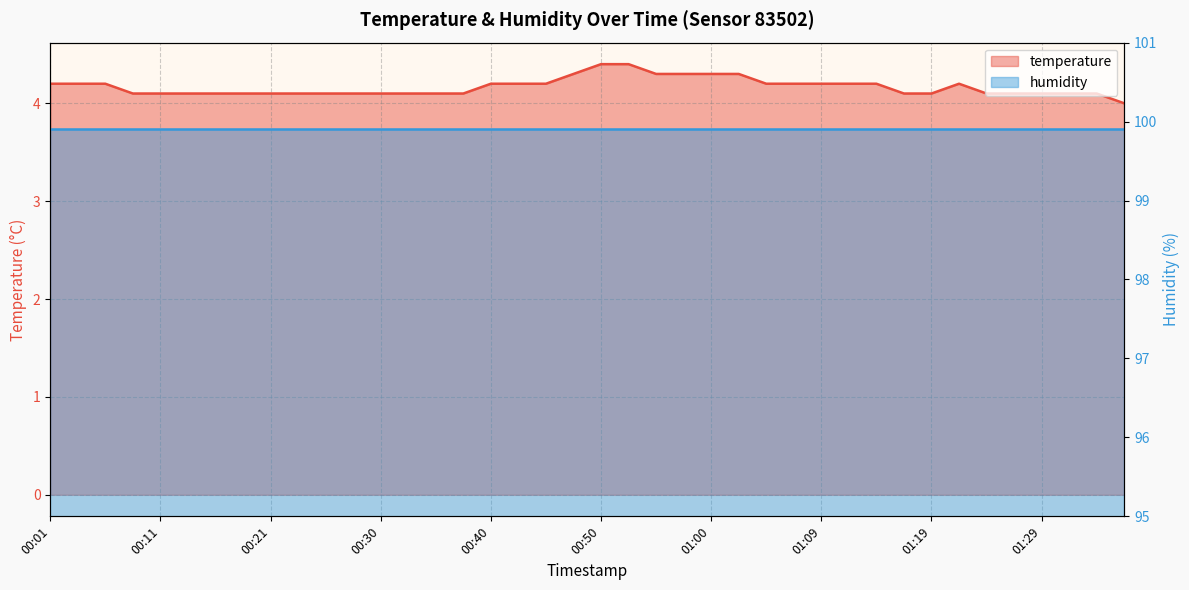

What is the label of the 32nd point from the right?

00:21